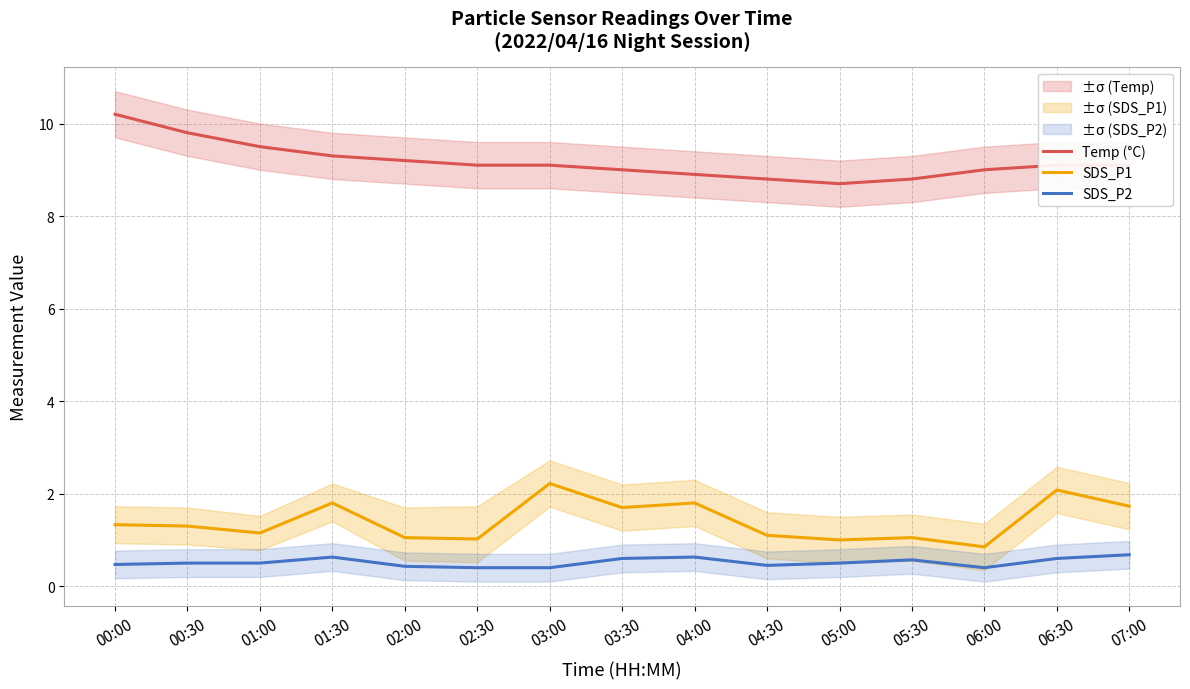

What is the sum of all SDS_P1 values?

21.2